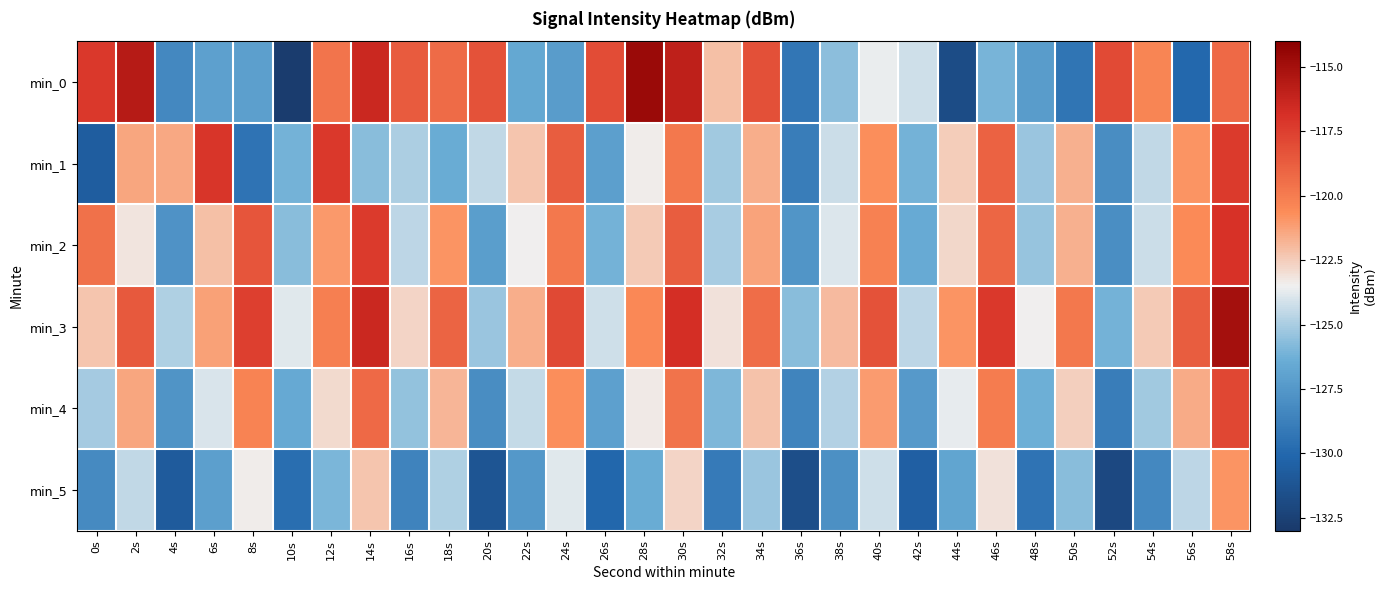

At 10s, list the series in order from smallest to largest.

min_0, min_5, min_4, min_1, min_2, min_3